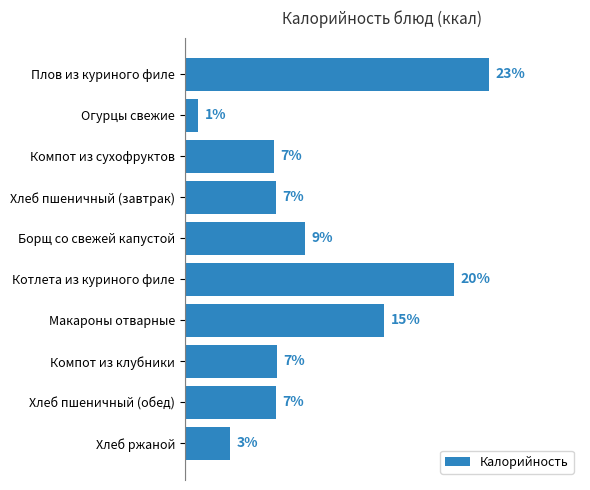

Does the chart contain stacked bars?

No